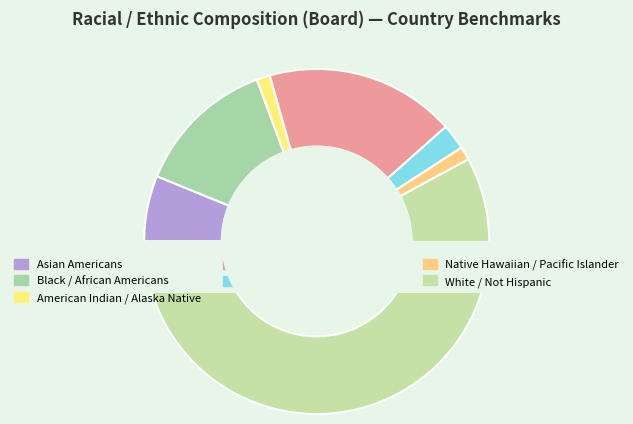

To the nearest percent, what is the difference between the Native Hawaiian / Pacific Islander and Black / African Americans slice percentages?

12%